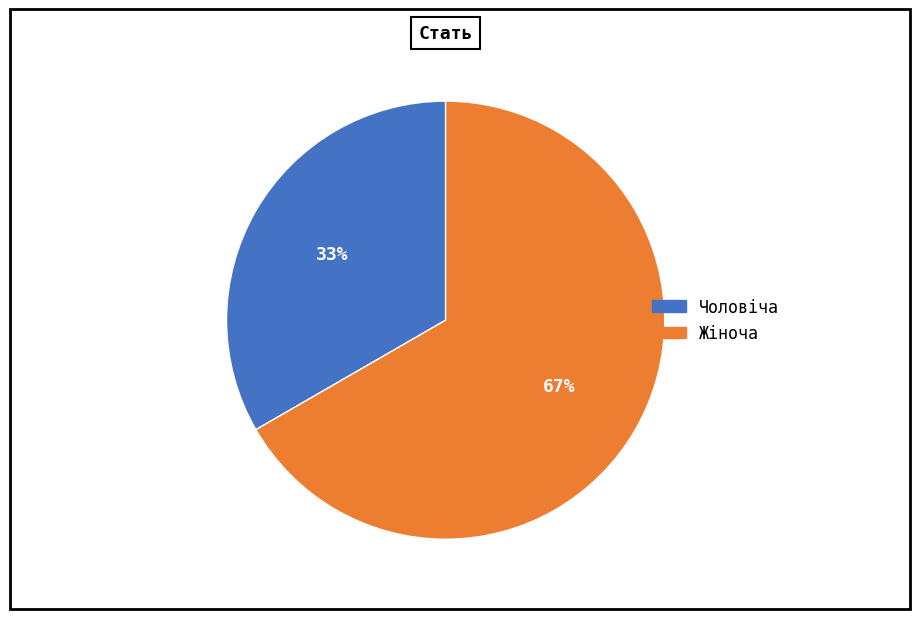

Combined, do Чоловіча and Жіноча account for over 50%?

Yes